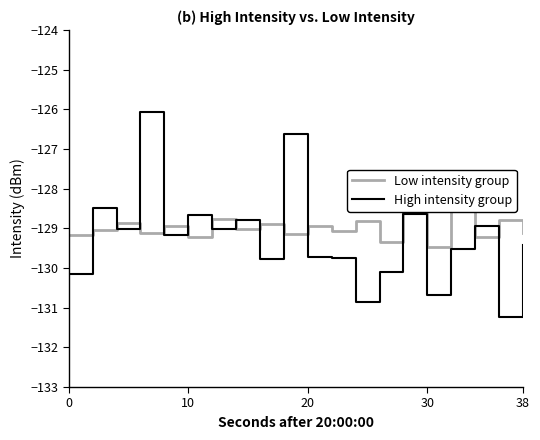

Is it true that High intensity group equals -128.7 at 10?

True